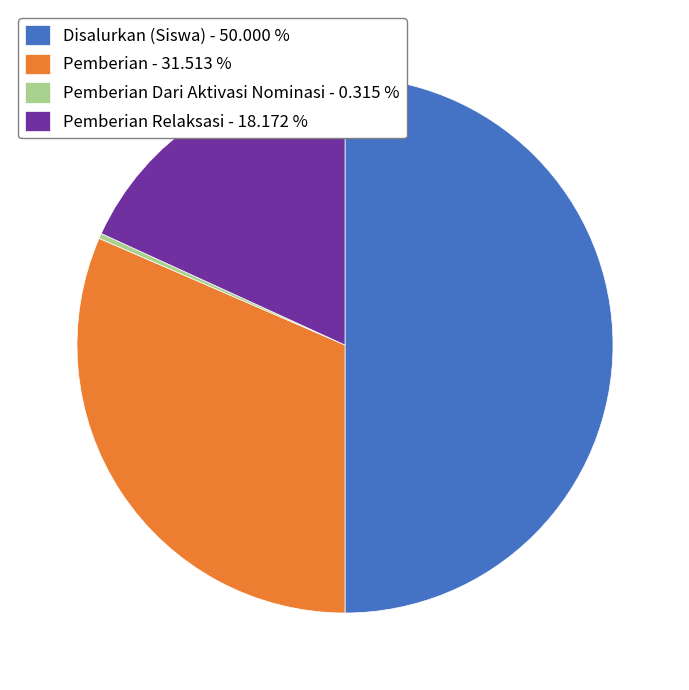

Do Disalurkan (Siswa) - 50.000 % and Pemberian - 31.513 % together represent more than half of the pie?

Yes